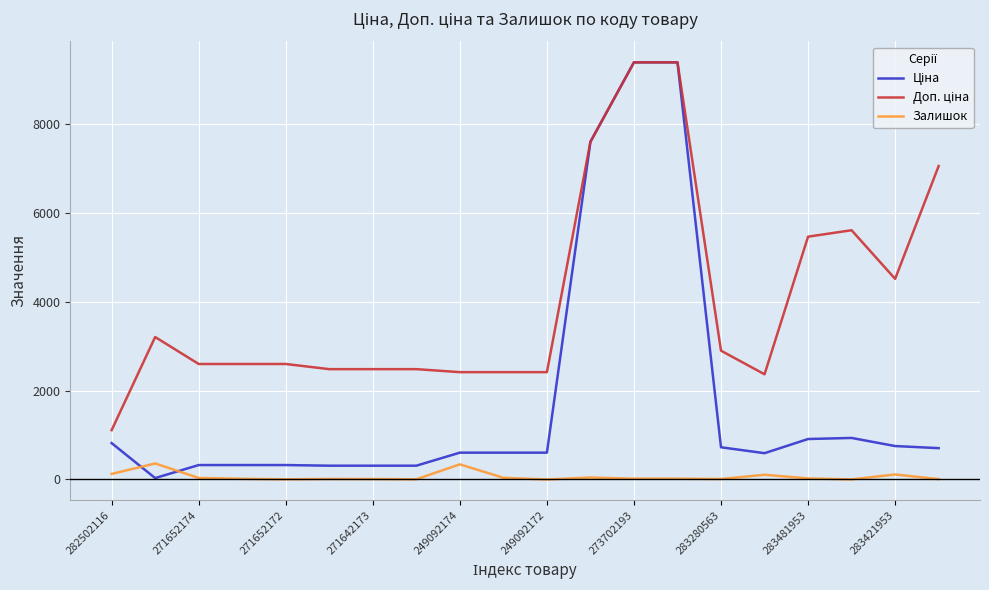

What is the greatest value displayed?

9384.0